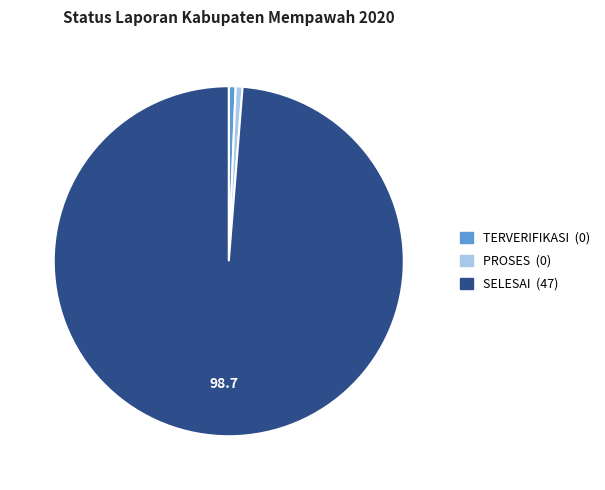

Which slice represents more than half of the pie?

SELESAI